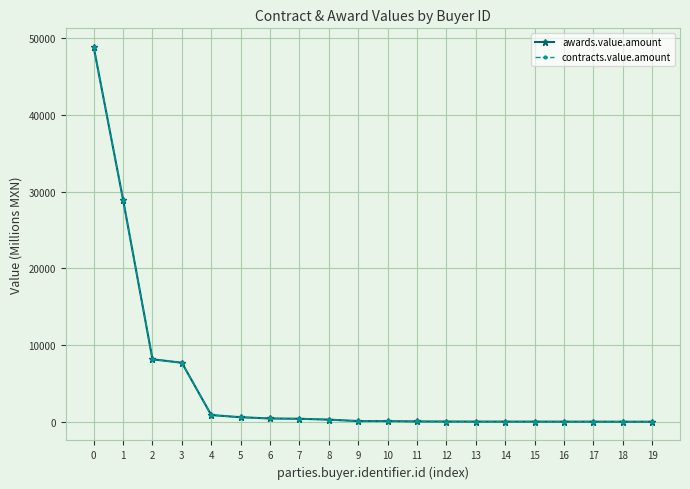

What is the maximum value for awards.value.amount?

48845.3